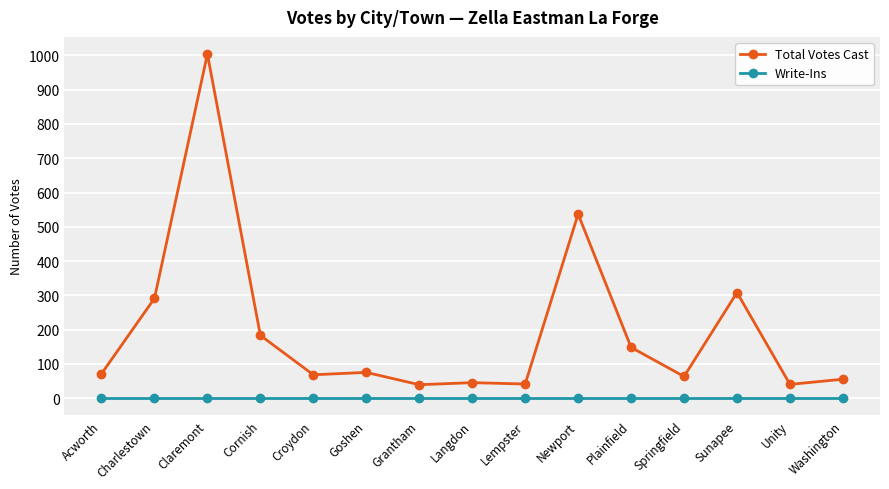

True or false: Total Votes Cast and Write-Ins cross at least once.

False